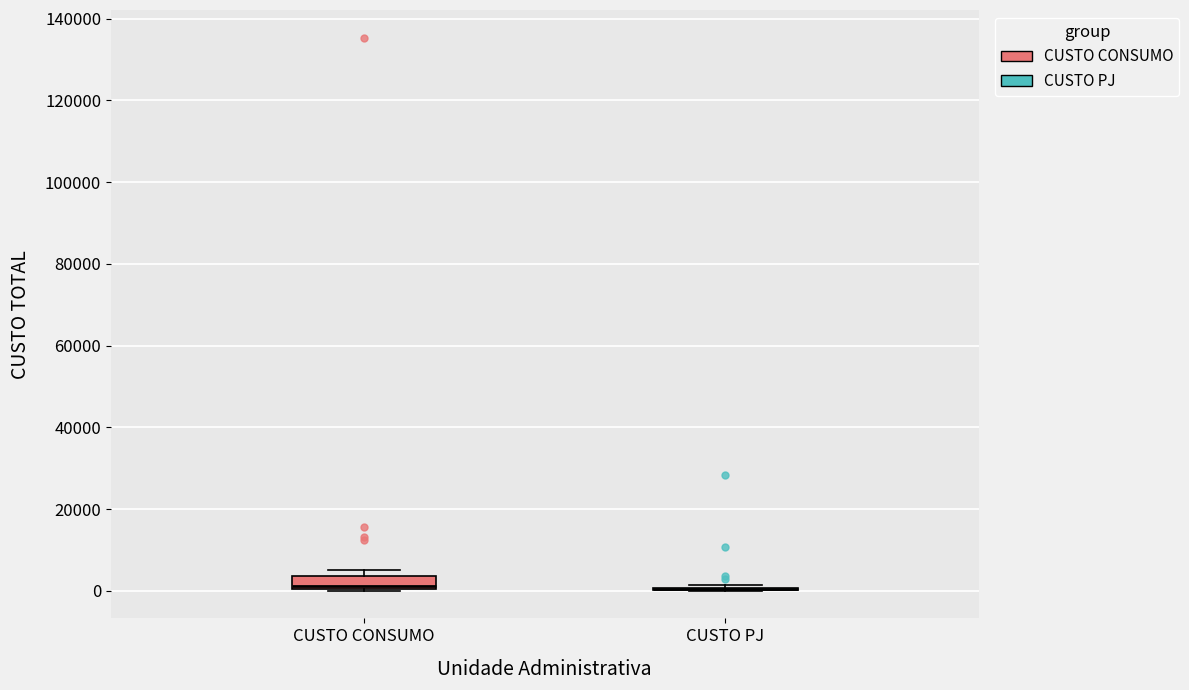

Reading left to right, transcribe this box plot: for each box, give where its median line is, the range the box spans, and where its two whiskers end, as read against the y-axis. The values are not printed on the chart, so give them approximately, as read against the axis.

CUSTO CONSUMO: median 2000, box 0 to 4000, whiskers 0 to 6000
CUSTO PJ: box collapsed to a line at 0, whiskers 0 to 2000